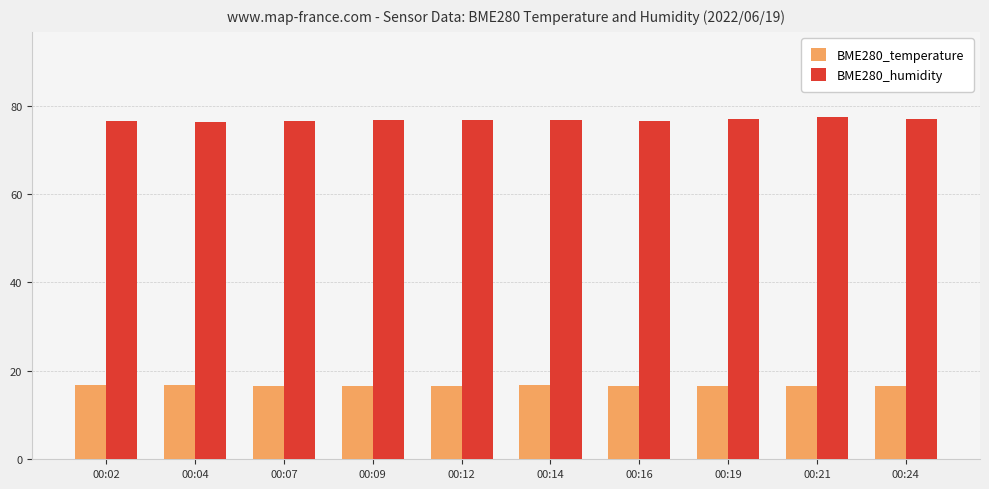

What is the difference between the maximum and minimum values in the BME280_temperature series?

0.2